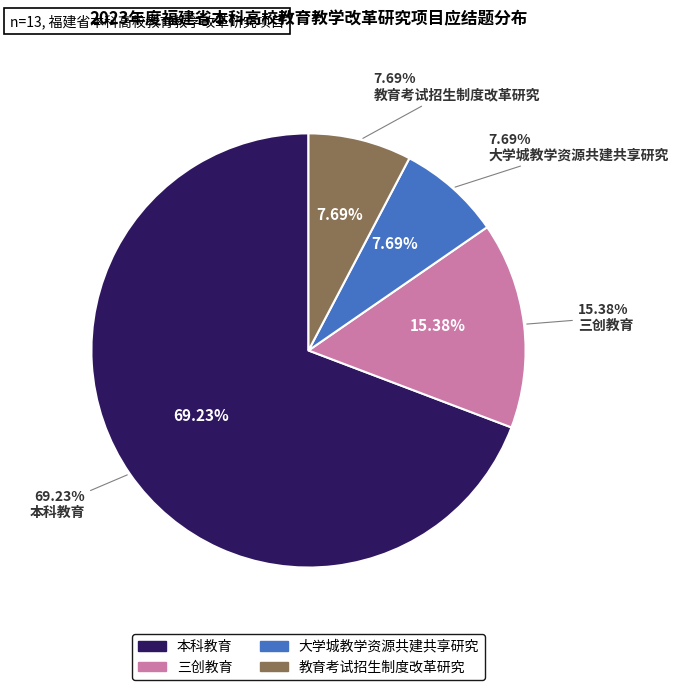

Is it true that 本科教育 is 69% of the pie?

True